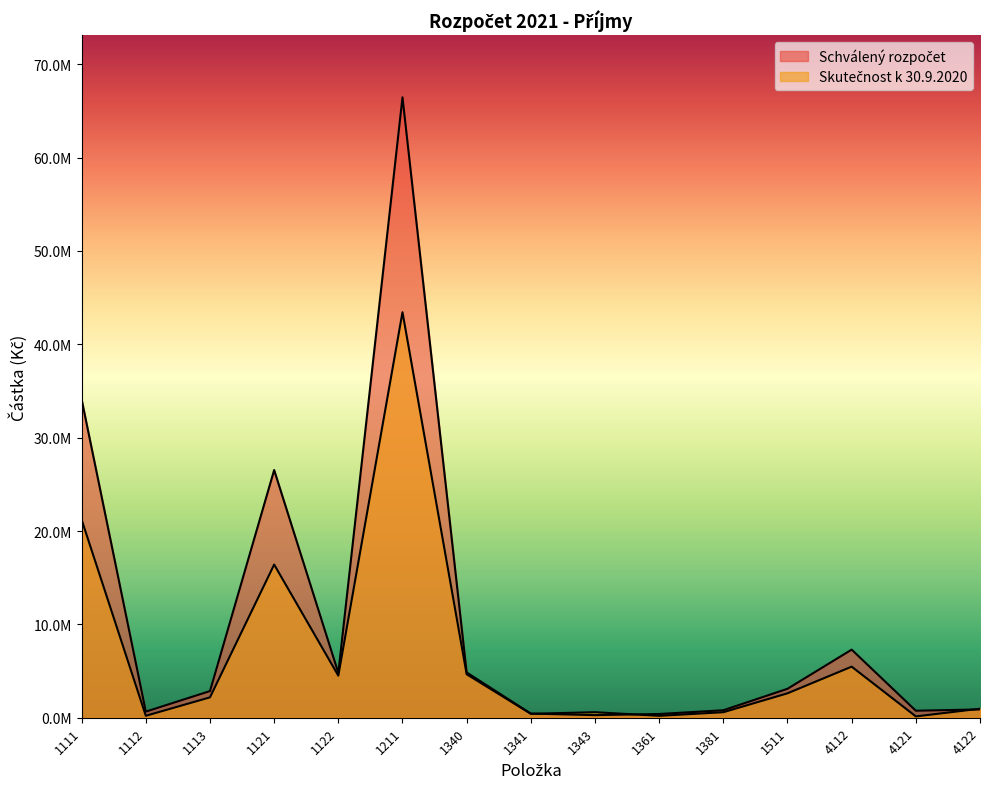

The Schválený rozpočet series shows 12227877.9 at 4112. True or false?

False